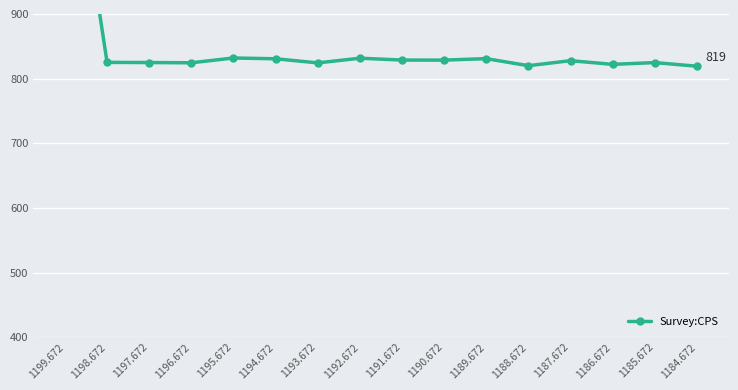

How many points are higher than both their immediate neighbors (excluding endpoints)?

5